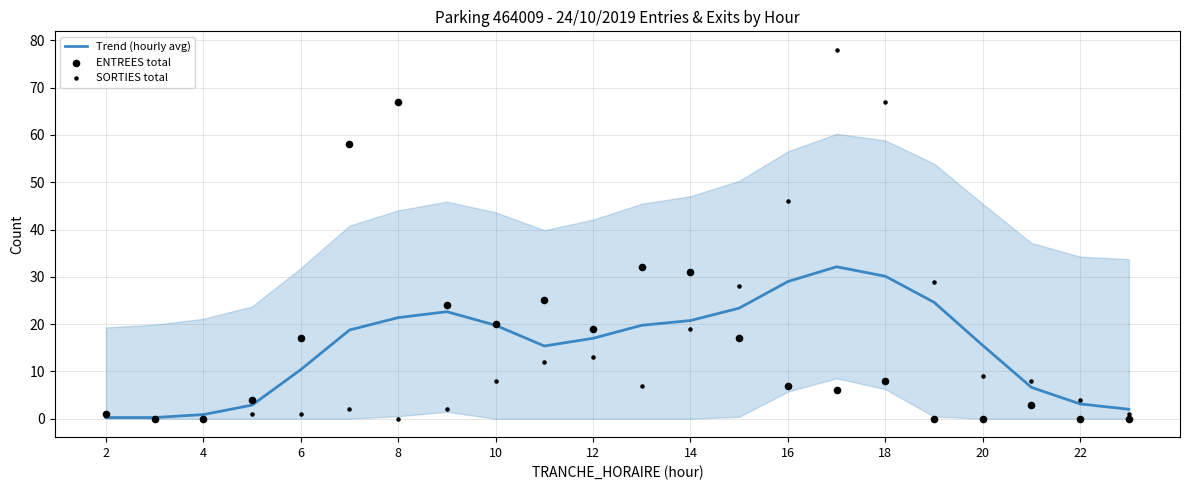

Which series has the widest spread of Y values?

SORTIES total